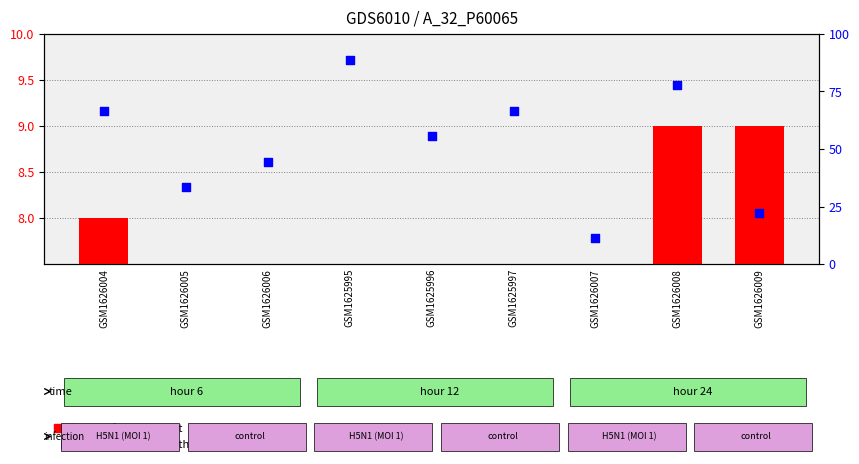

What are all the series names shown in the legend?

transformed count, percentile rank within the sample